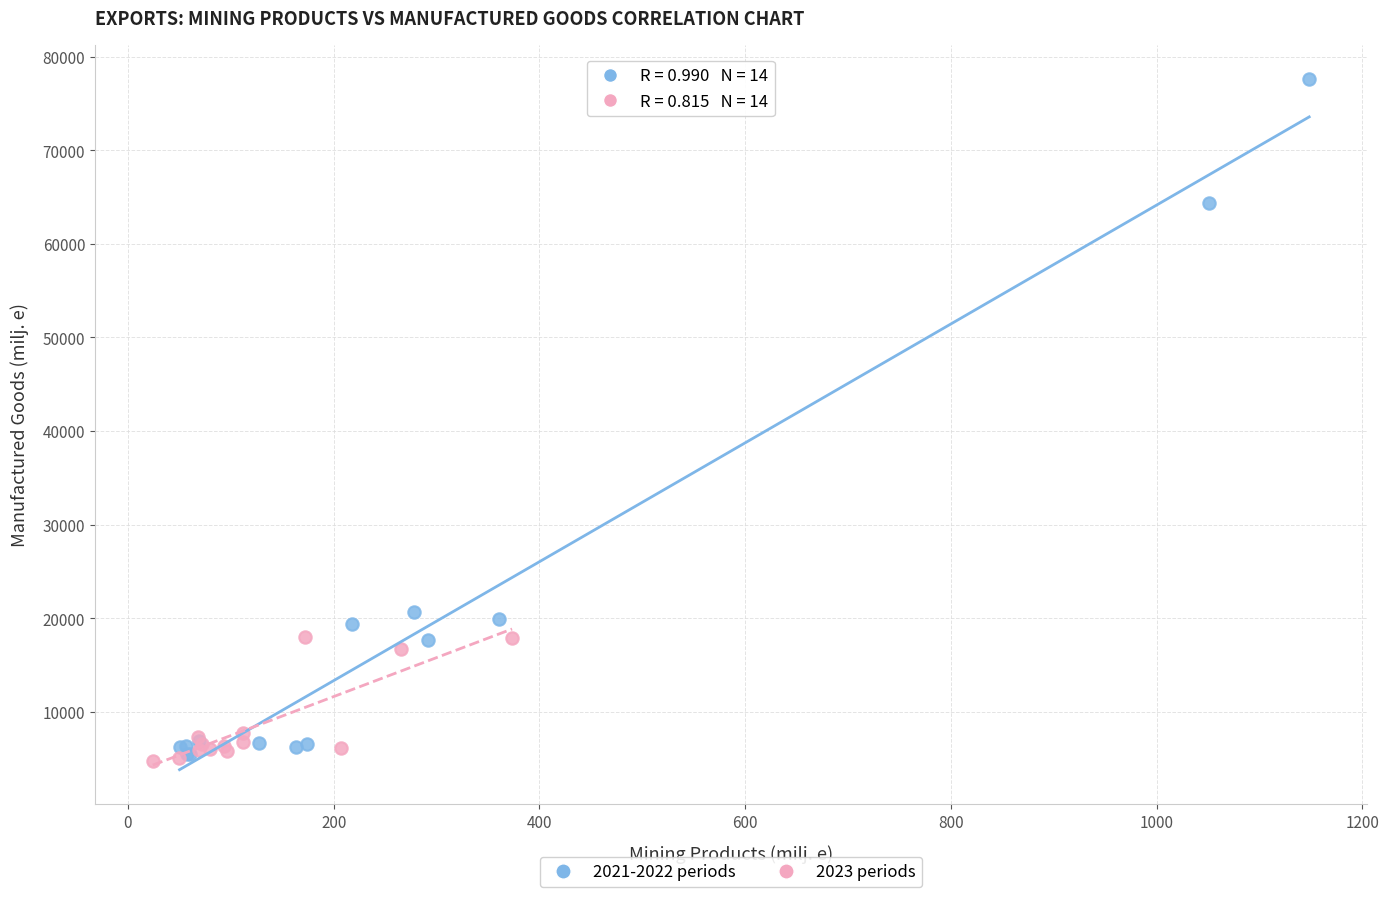

Which series reaches the minimum Y coordinate?

2023 periods